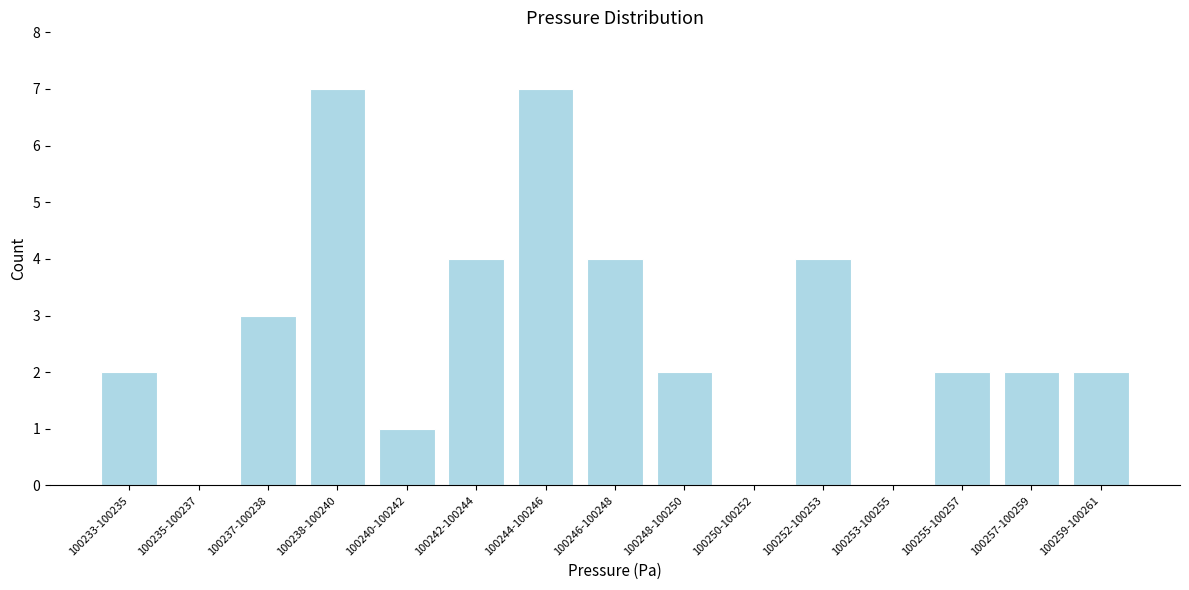

Reading left to right, list all the values displayed in this chart.

100233-100235=2	100235-100237=0	100237-100238=3	100238-100240=7	100240-100242=1	100242-100244=4	100244-100246=7	100246-100248=4	100248-100250=2	100250-100252=0	100252-100253=4	100253-100255=0	100255-100257=2	100257-100259=2	100259-100261=2